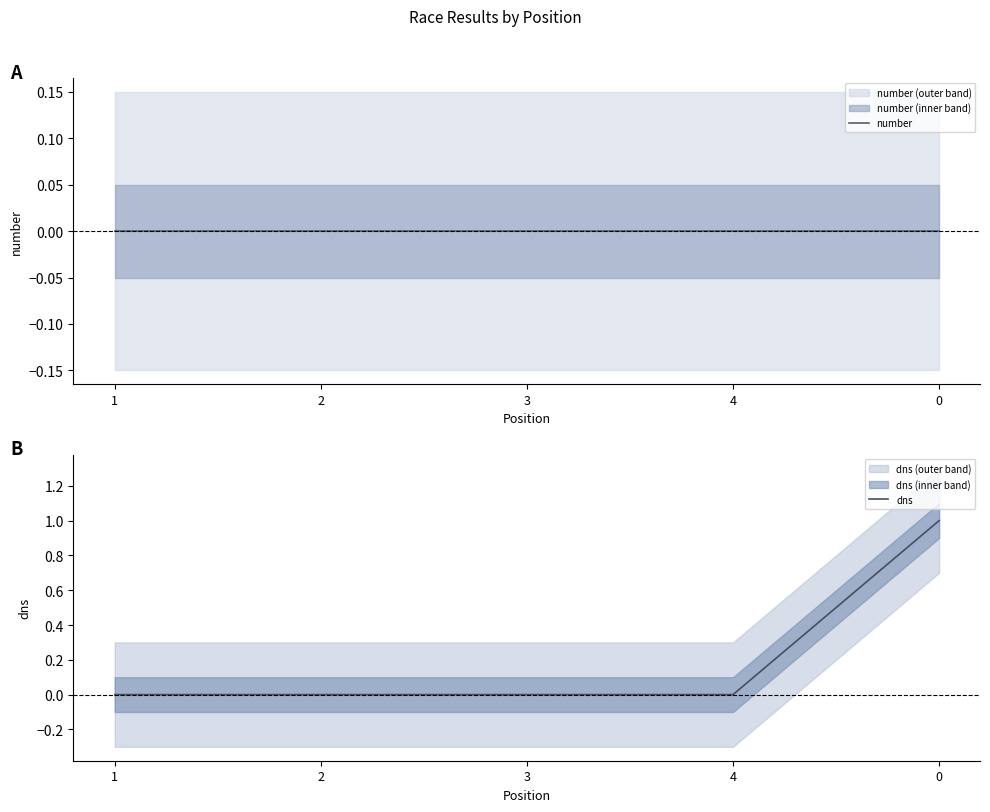

The value of number at 0 is 0. True or false?

True